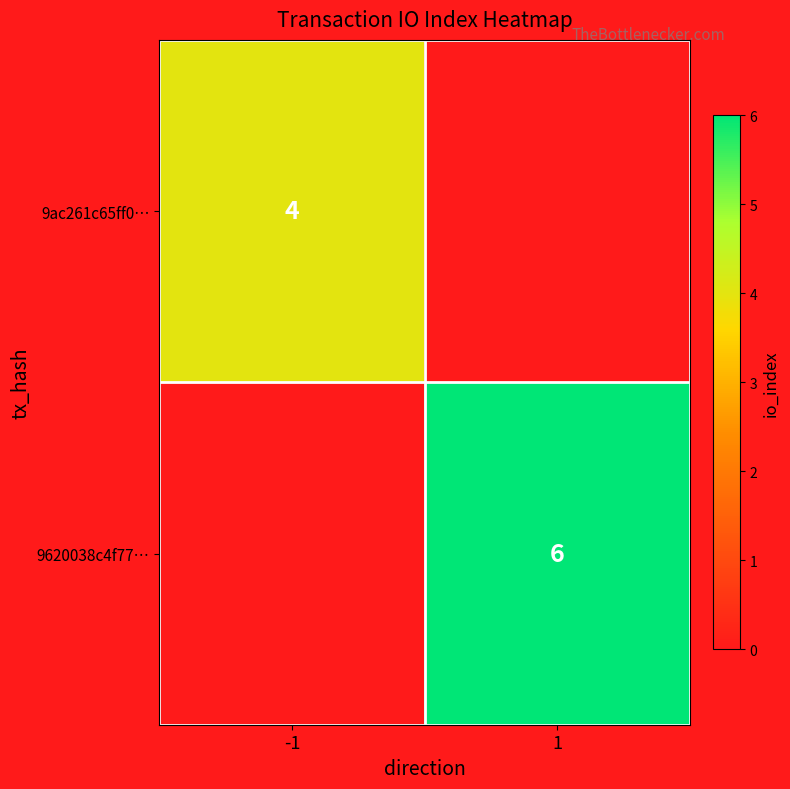

What is the spread (max minus min) of values at -1?

4